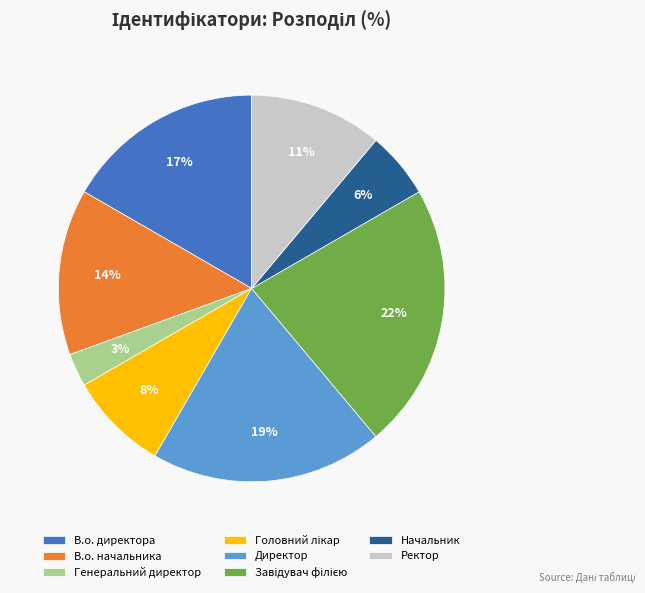

Count the number of slices in the pie.

8